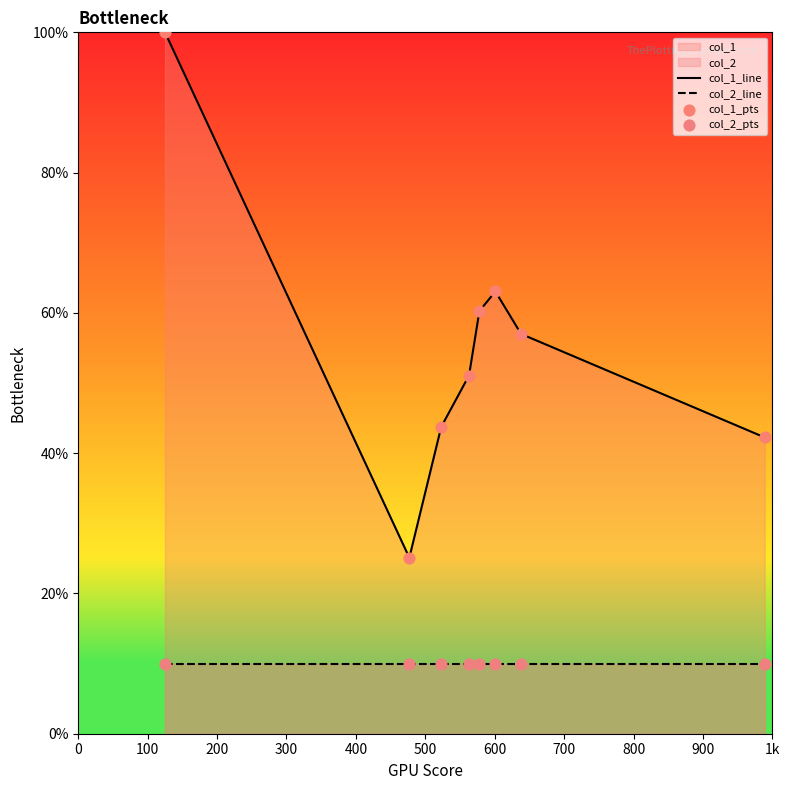

True or false: col_2_line and col_1_line cross at least once.

False